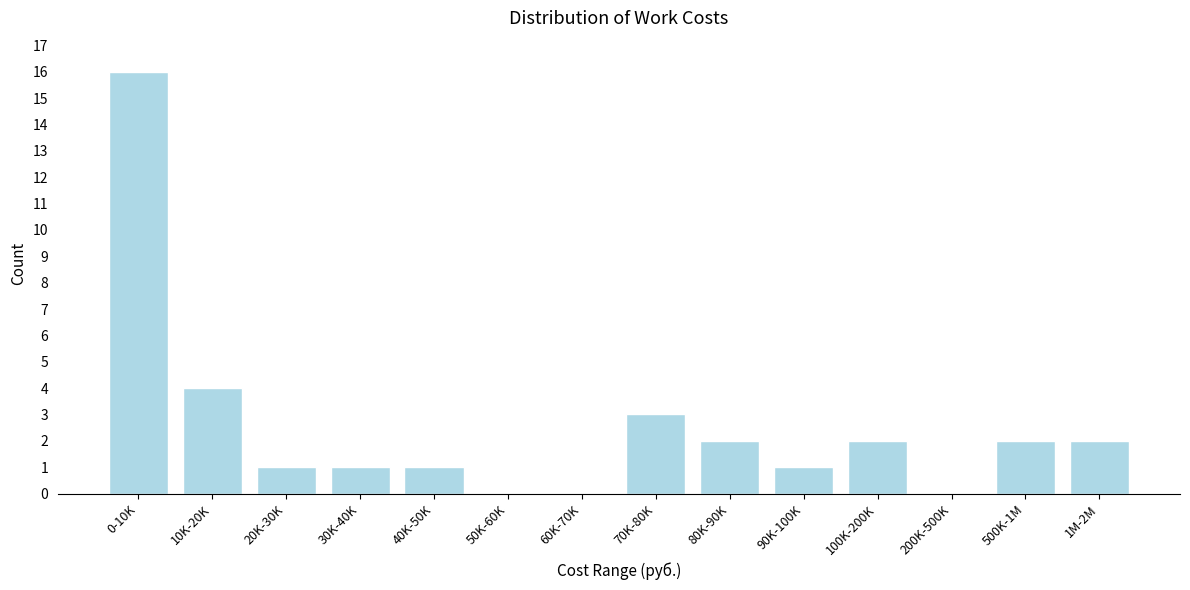

Reading right to left, extract all data points from this chart.

1M-2M=2	500K-1M=2	200K-500K=0	100K-200K=2	90K-100K=1	80K-90K=2	70K-80K=3	60K-70K=0	50K-60K=0	40K-50K=1	30K-40K=1	20K-30K=1	10K-20K=4	0-10K=16